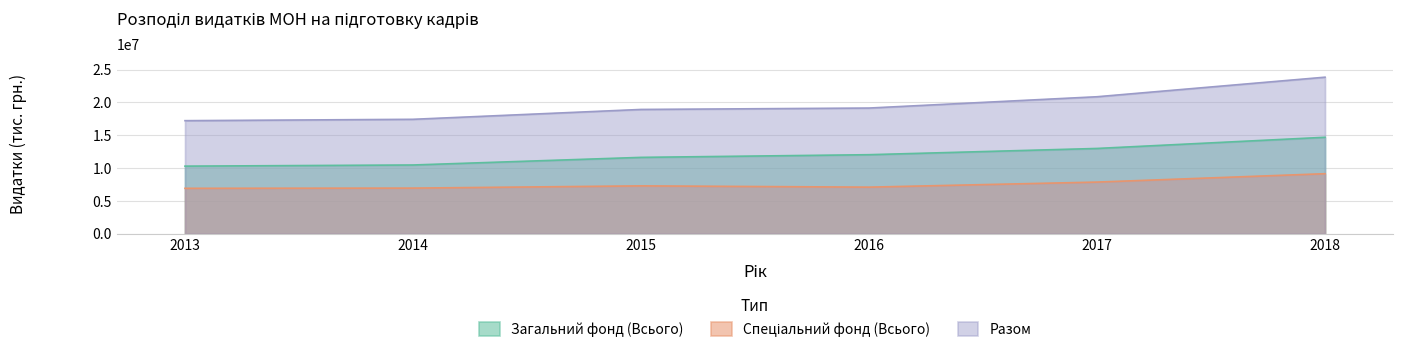

Where is Загальний фонд (Всього) nearest to the value 12490607?

2016